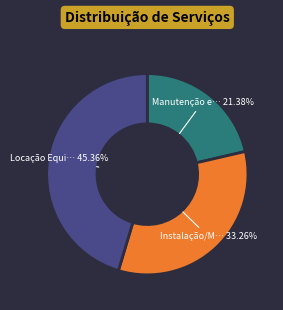

How many segments does this pie chart have?

3